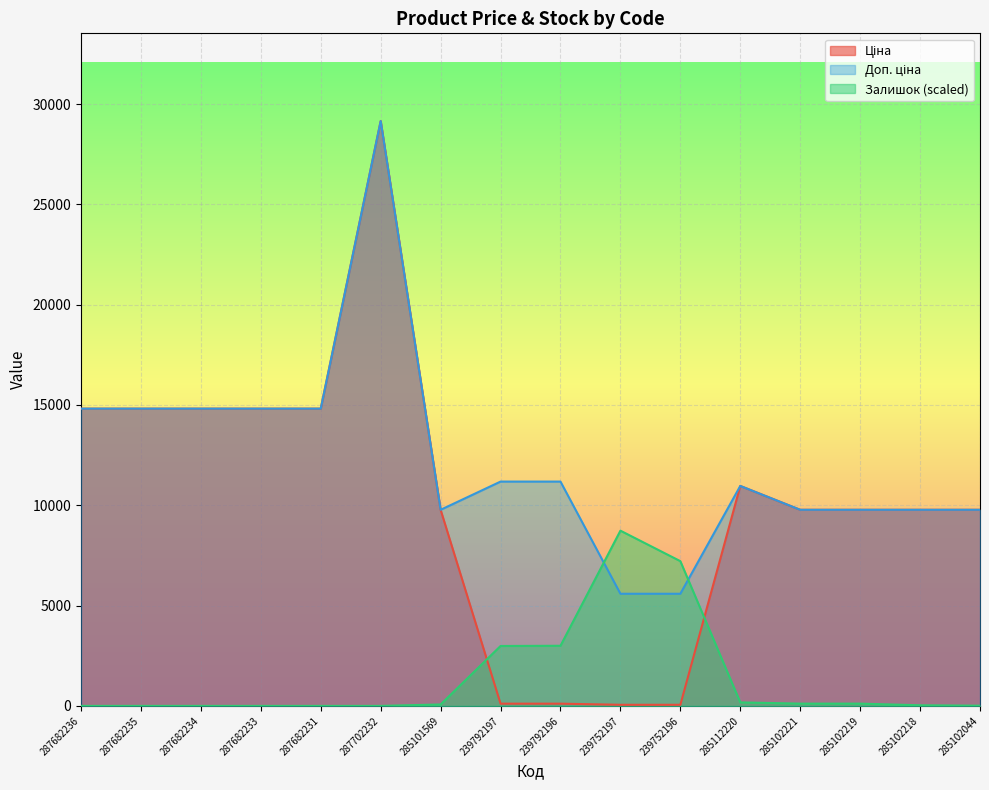

Where do Ціна and Залишок first cross each other?

285101569 and 239792197